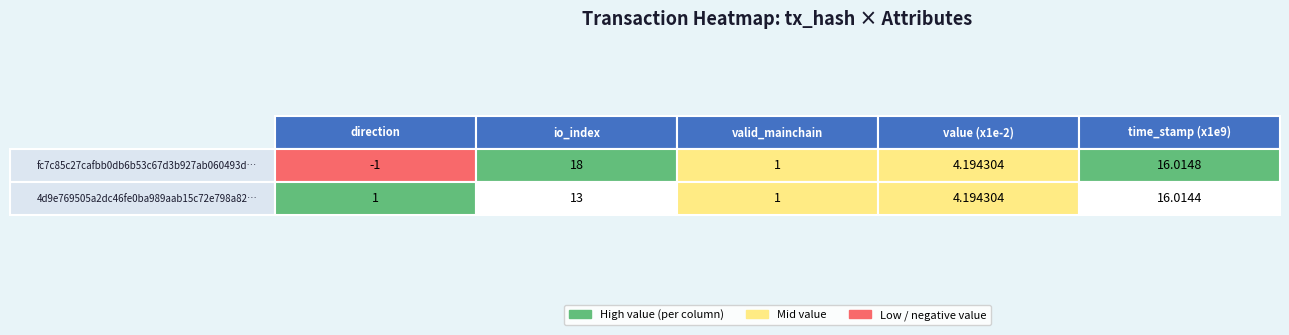

At which category is the sum across all series the highest?

time_stamp